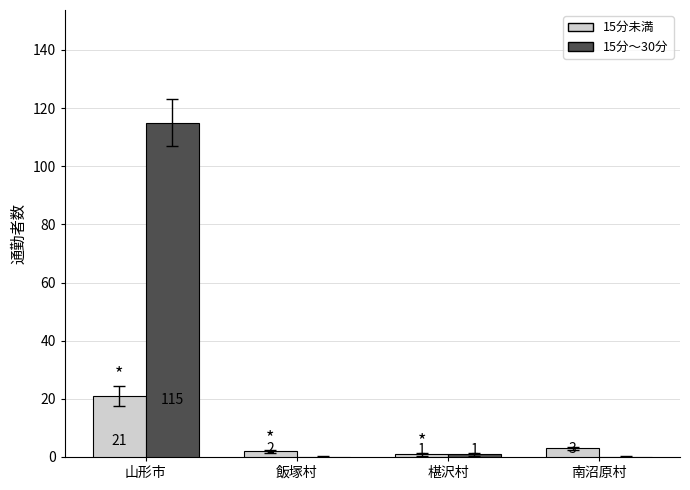

The value of 15分未満 at 椹沢村 is 1. True or false?

True